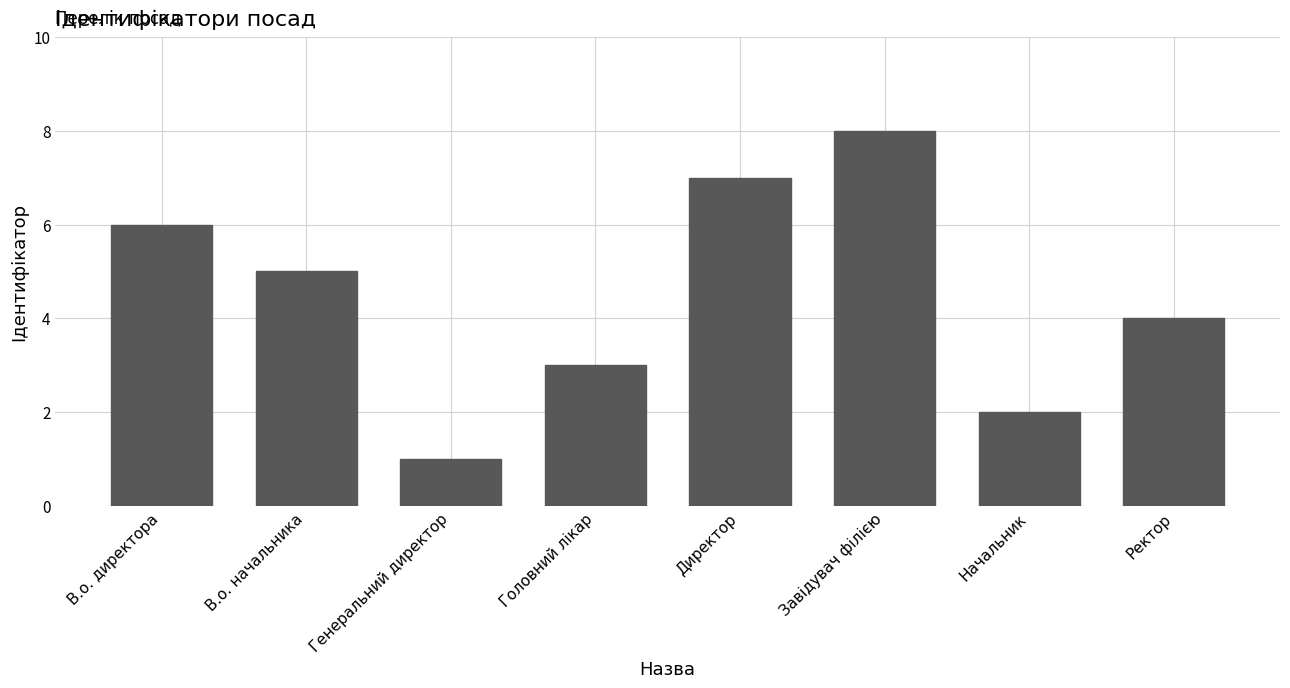

Does the chart contain any negative values?

No